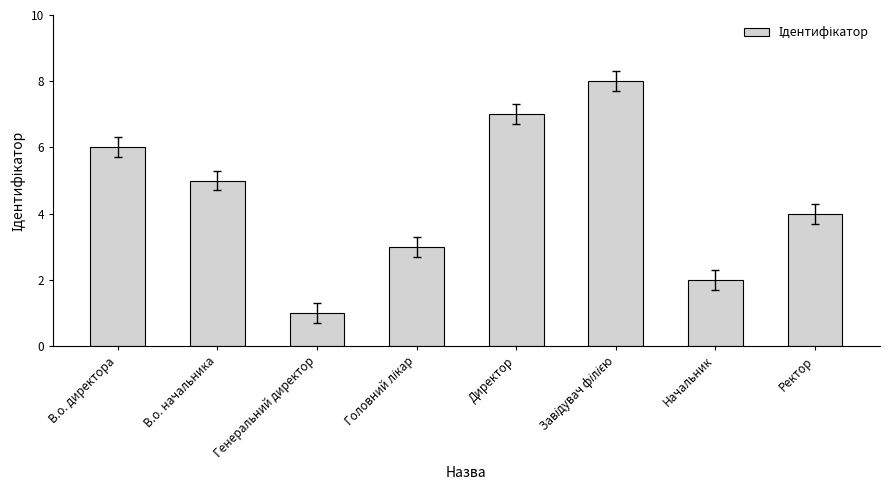

Approximately how many times larger is the value at В.о. директора compared to Начальник?

3.0